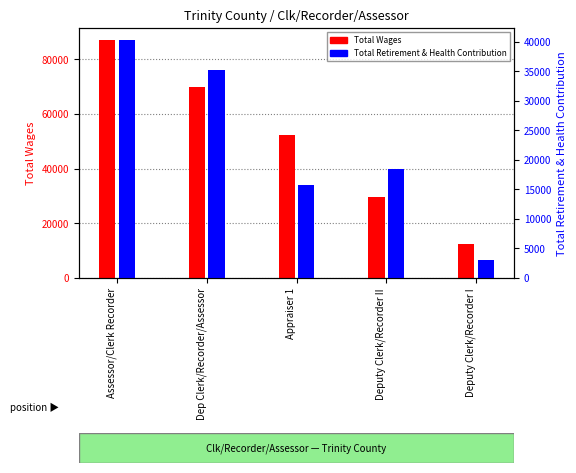

What value does the Total Retirement & Health Contribution series have at Deputy Clerk/Recorder II, to the nearest 10?

18410